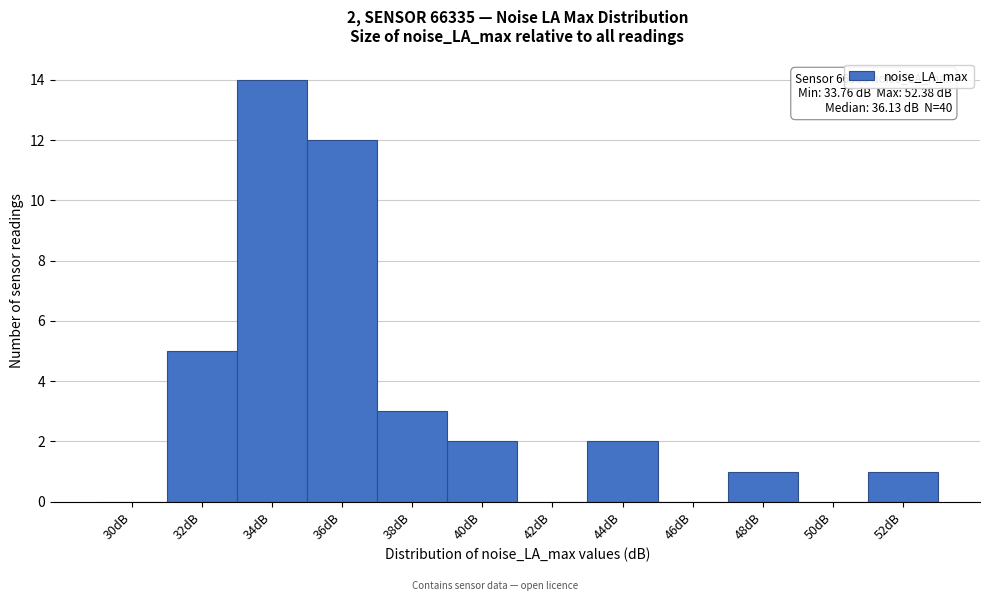

Reading left to right, what are all the values shown in this chart?

30dB=0	32dB=5	34dB=14	36dB=12	38dB=3	40dB=2	42dB=0	44dB=2	46dB=0	48dB=1	50dB=0	52dB=1